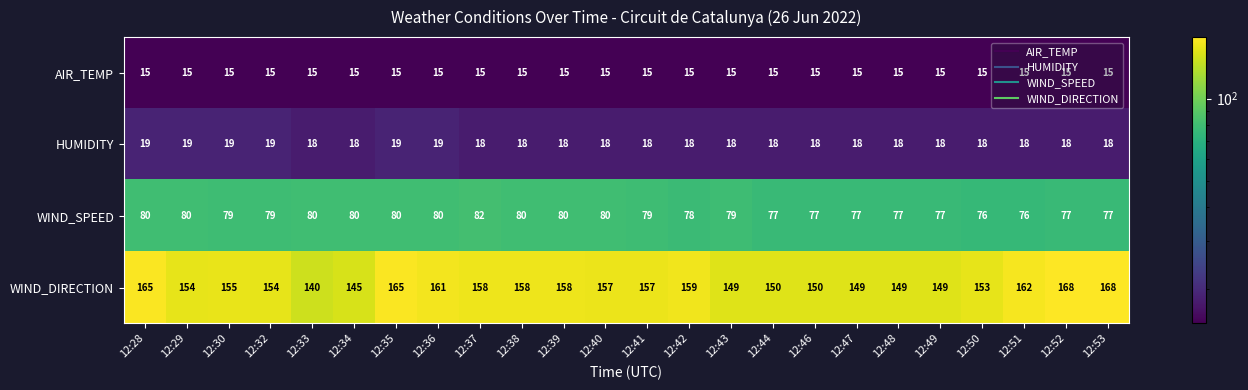

Rank the series at 12:37 from highest to lowest value.

WIND_DIRECTION, WIND_SPEED, HUMIDITY, AIR_TEMP